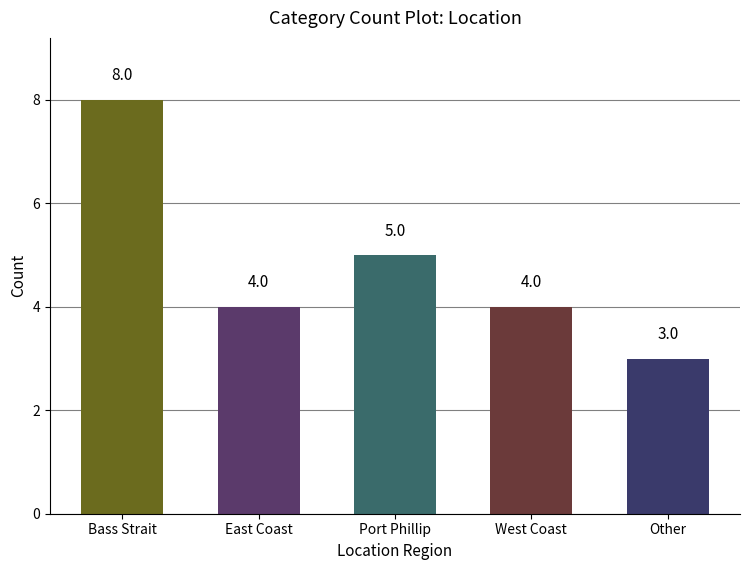

Reading left to right, extract all data points from this chart.

8	4	5	4	3